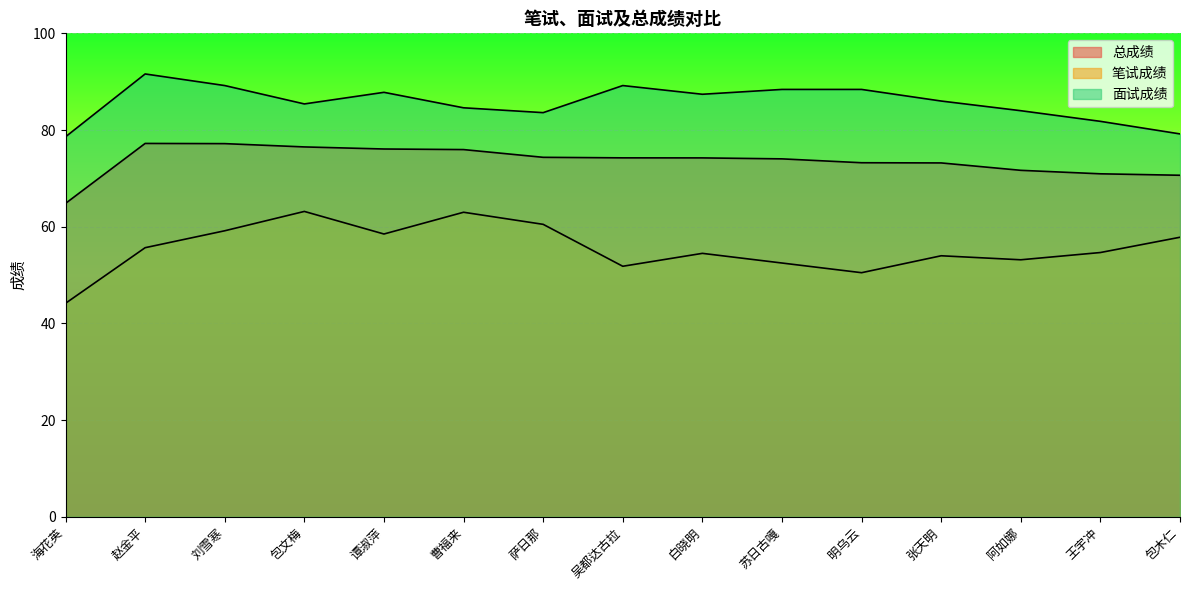

How many lines are shown in the chart?

3